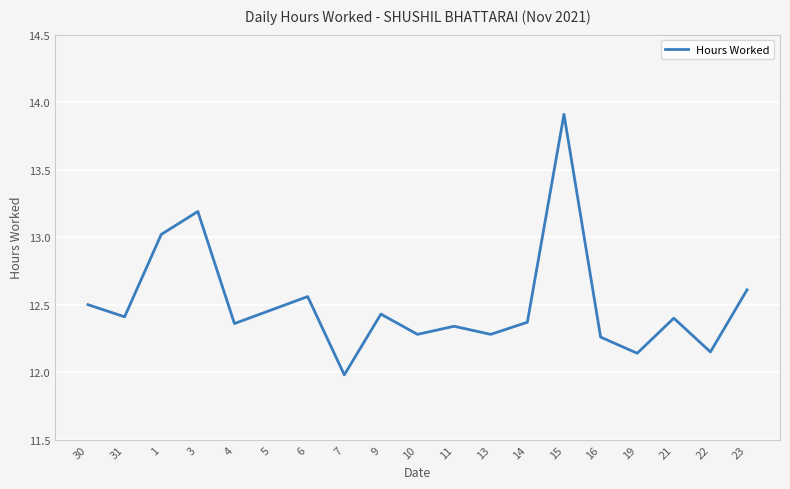

What is the change in value from 11 to 22?

-0.2